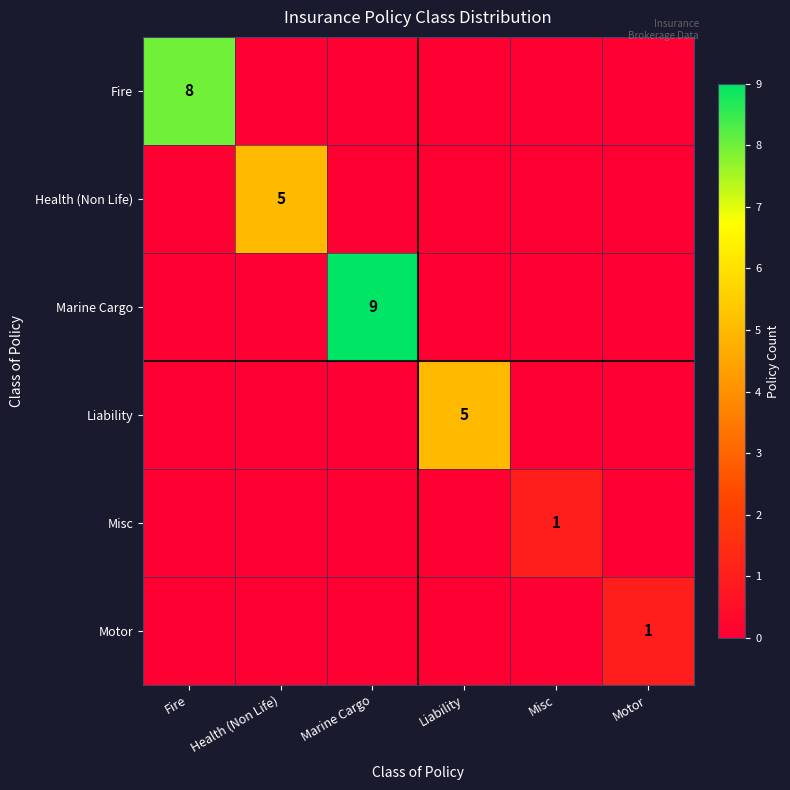

The value of Liability at Liability is 5. True or false?

True